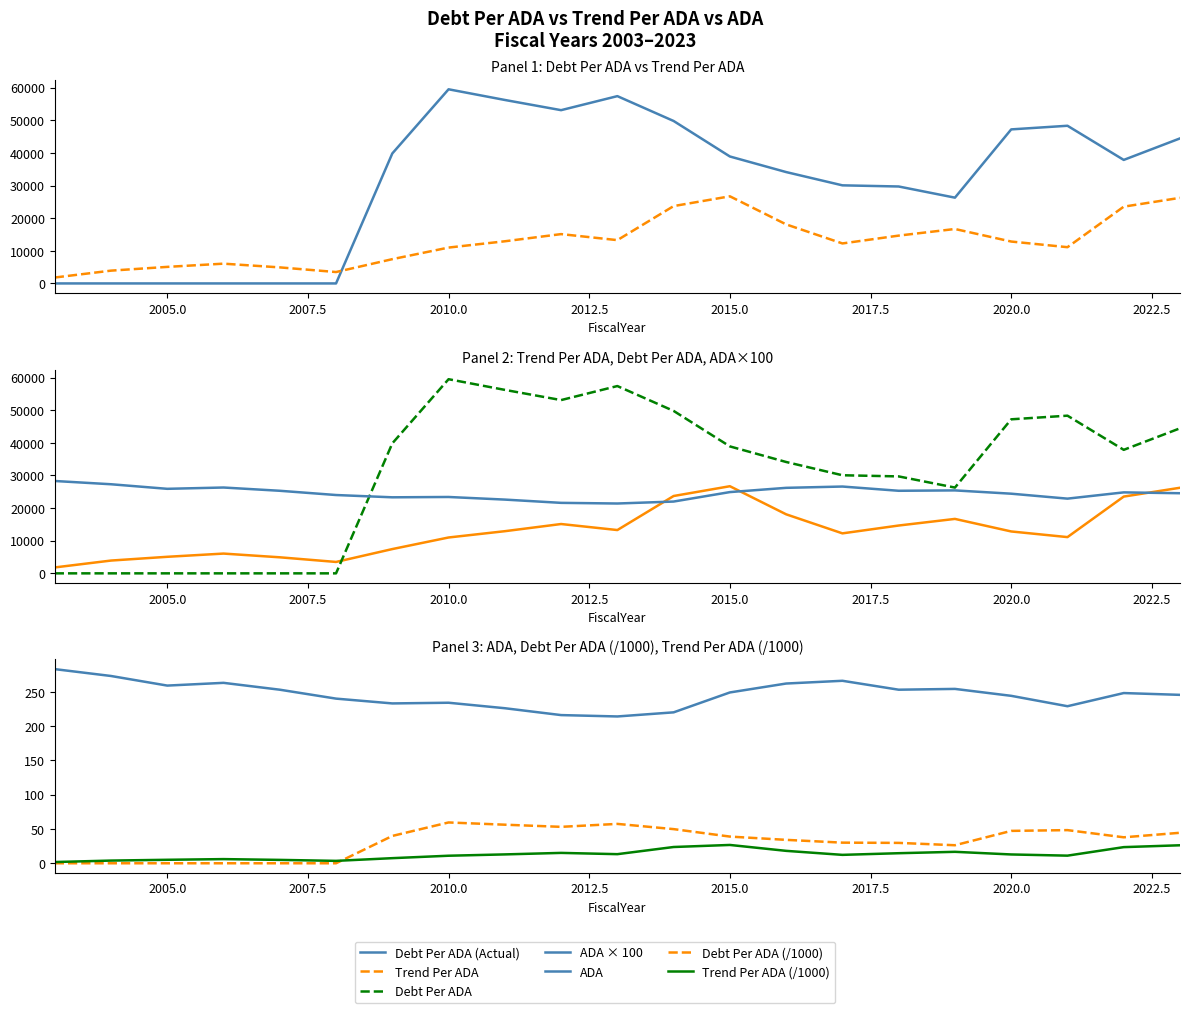

Where is the first local maximum for TrendPerADA?

2006